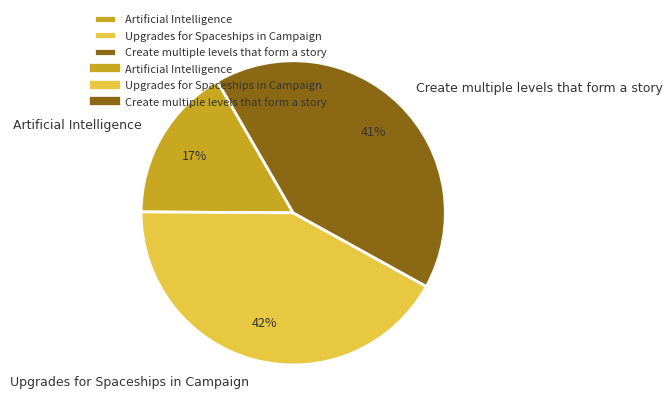

The Create multiple levels that form a story slice represents 41% of the pie. True or false?

True